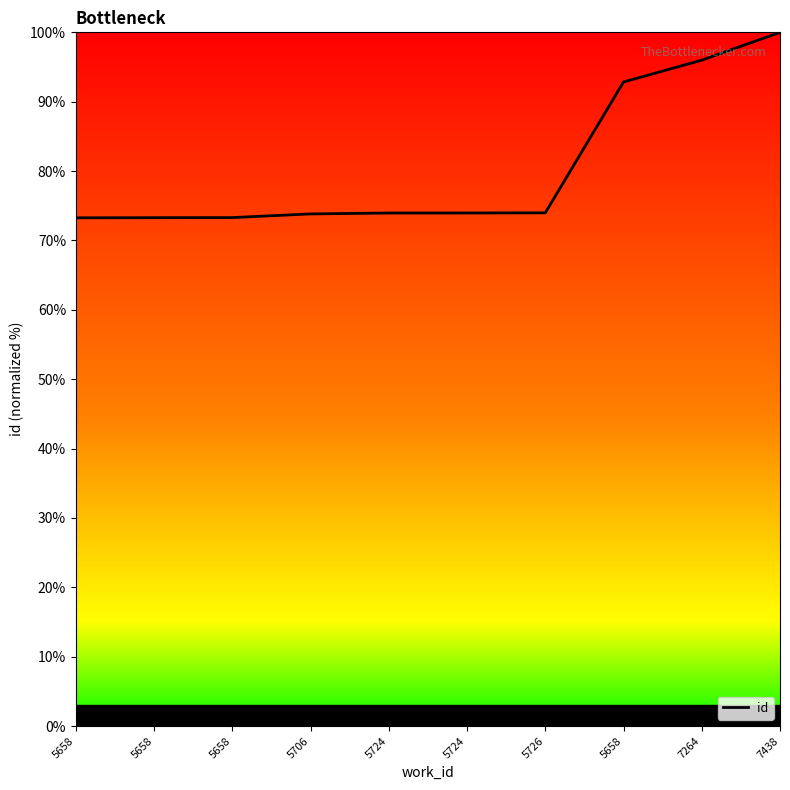

Count the number of data series in this chart.

1